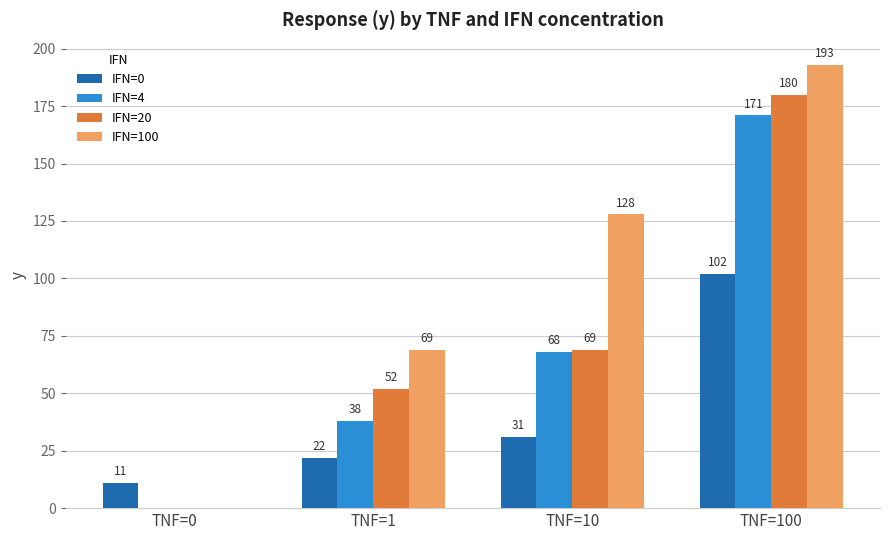

The value of IFN=100 at TNF=100 is 193. True or false?

True